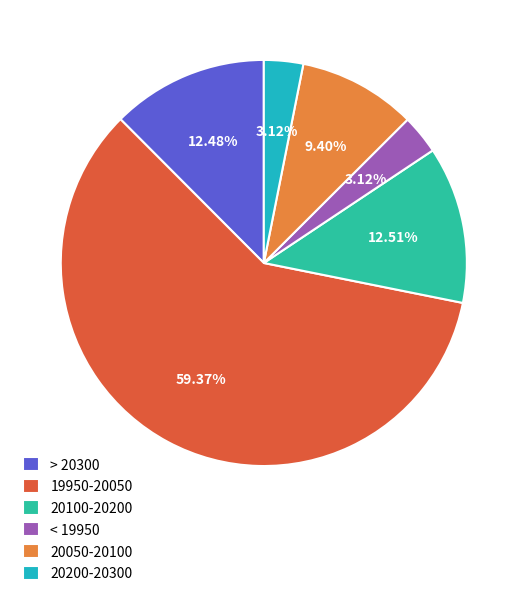

Combined, do 20200-20300 and 20050-20100 account for over 50%?

No